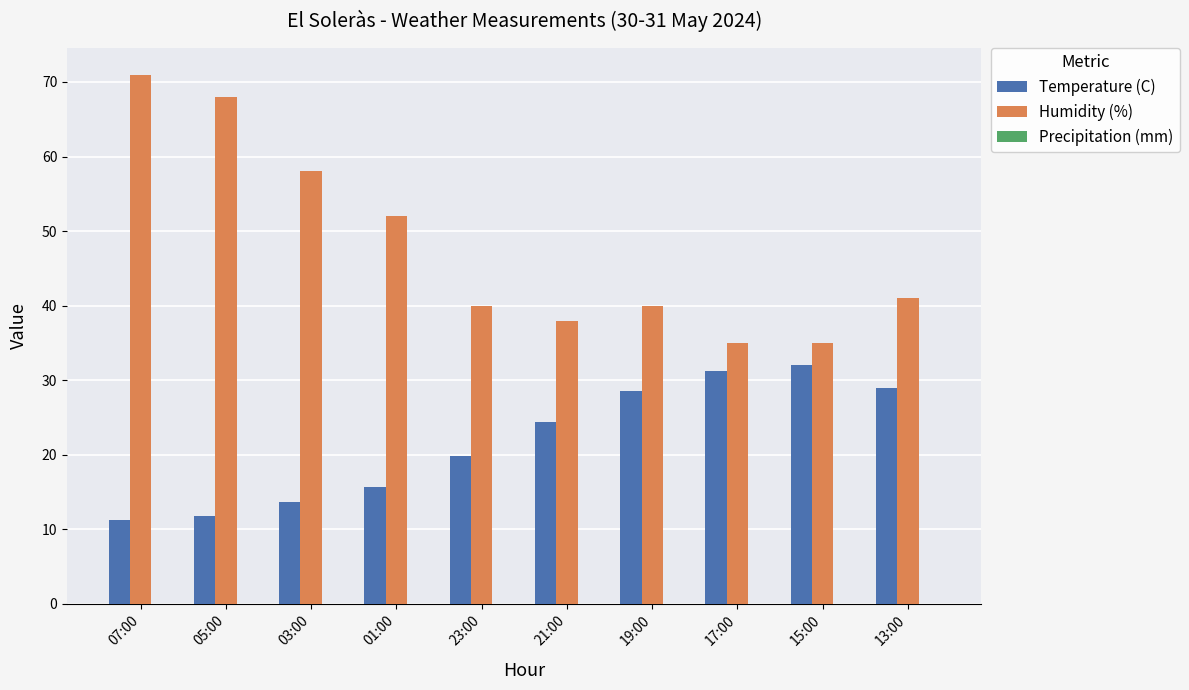

At which category is the sum across all series the highest?

07:00